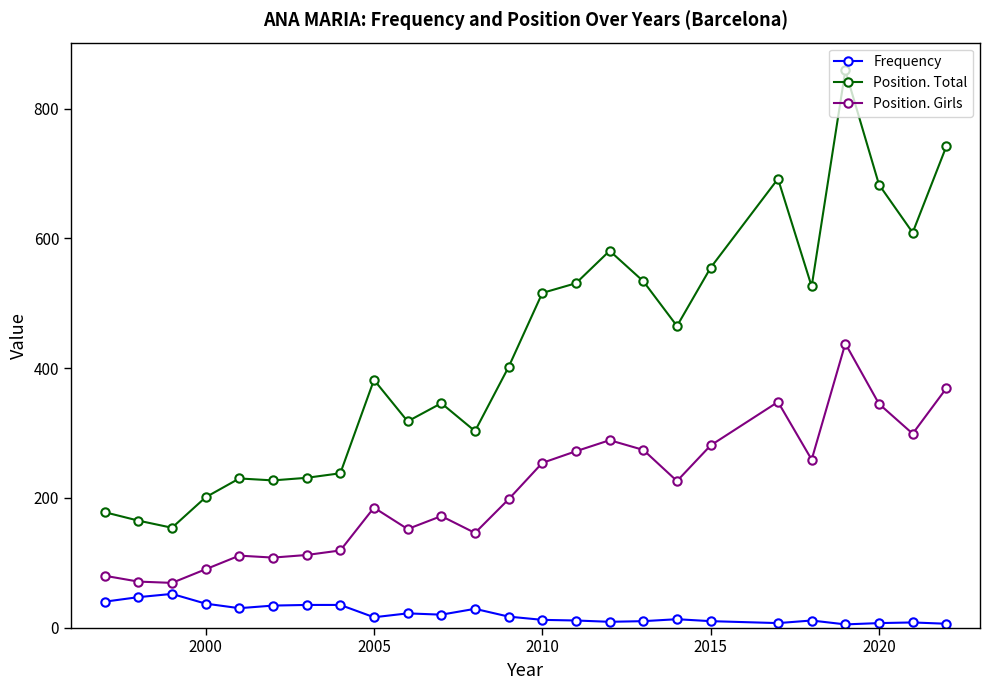

What is the sum of all Position. Total values?

10668